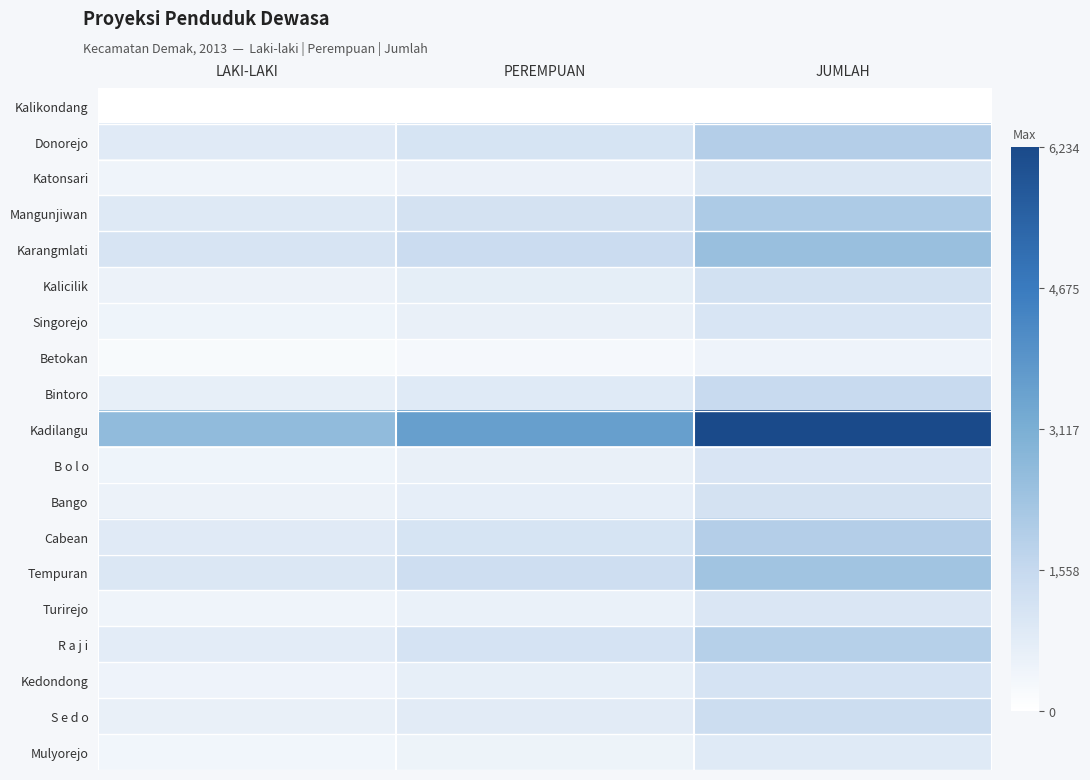

Reading left to right, list all the values displayed in this chart.

Kalikondang: LAKI-LAKI=0	PEREMPUAN=0	JUMLAH=0
Donorejo: LAKI-LAKI=846	PEREMPUAN=1098	JUMLAH=1944
Katonsari: LAKI-LAKI=424	PEREMPUAN=559	JUMLAH=983
Mangunjiwan: LAKI-LAKI=899	PEREMPUAN=1171	JUMLAH=2070
Karangmlati: LAKI-LAKI=1072	PEREMPUAN=1417	JUMLAH=2489
Kalicilik: LAKI-LAKI=533	PEREMPUAN=699	JUMLAH=1232
Singorejo: LAKI-LAKI=453	PEREMPUAN=601	JUMLAH=1054
Betokan: LAKI-LAKI=208	PEREMPUAN=268	JUMLAH=476
Bintoro: LAKI-LAKI=645	PEREMPUAN=853	JUMLAH=1498
Kadilangu: LAKI-LAKI=2654	PEREMPUAN=3580	JUMLAH=6234
B o l o: LAKI-LAKI=448	PEREMPUAN=599	JUMLAH=1047
Bango: LAKI-LAKI=513	PEREMPUAN=672	JUMLAH=1185
Cabean: LAKI-LAKI=832	PEREMPUAN=1096	JUMLAH=1928
Tempuran: LAKI-LAKI=995	PEREMPUAN=1319	JUMLAH=2314
Turirejo: LAKI-LAKI=428	PEREMPUAN=578	JUMLAH=1006
R a j i: LAKI-LAKI=774	PEREMPUAN=1122	JUMLAH=1896
Kedondong: LAKI-LAKI=474	PEREMPUAN=656	JUMLAH=1130
S e d o: LAKI-LAKI=588	PEREMPUAN=785	JUMLAH=1373
Mulyorejo: LAKI-LAKI=370	PEREMPUAN=498	JUMLAH=868